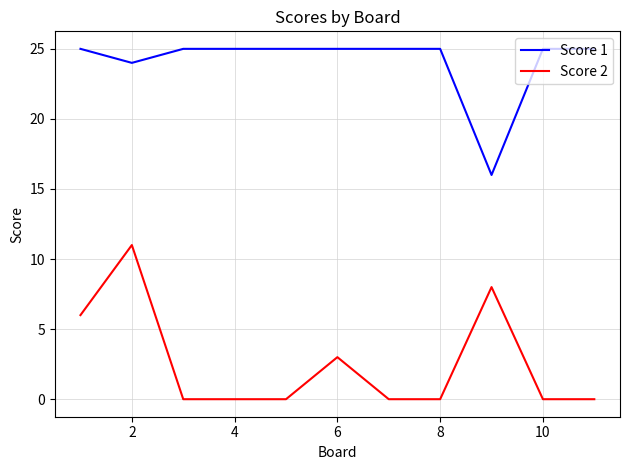

List the series in order of their peak value, lowest first.

Score 2, Score 1